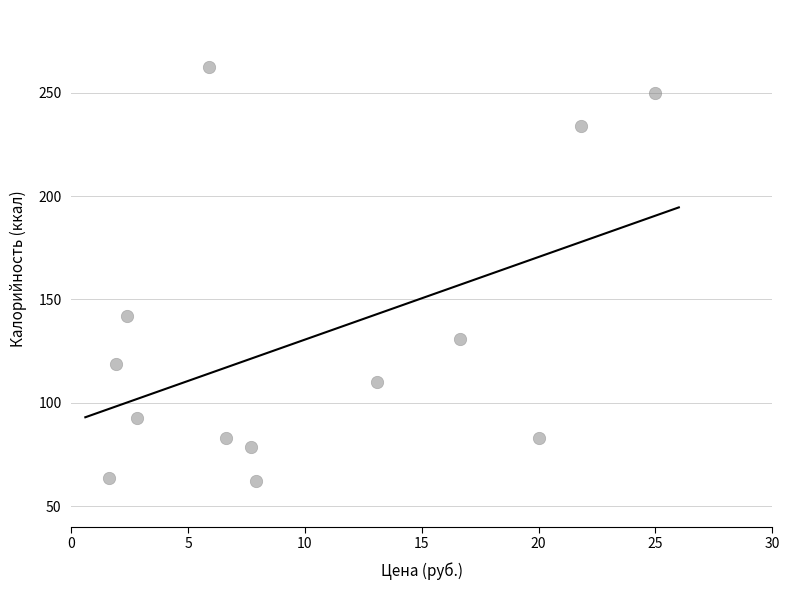

What is the range of X values (max minus min)?

23.4